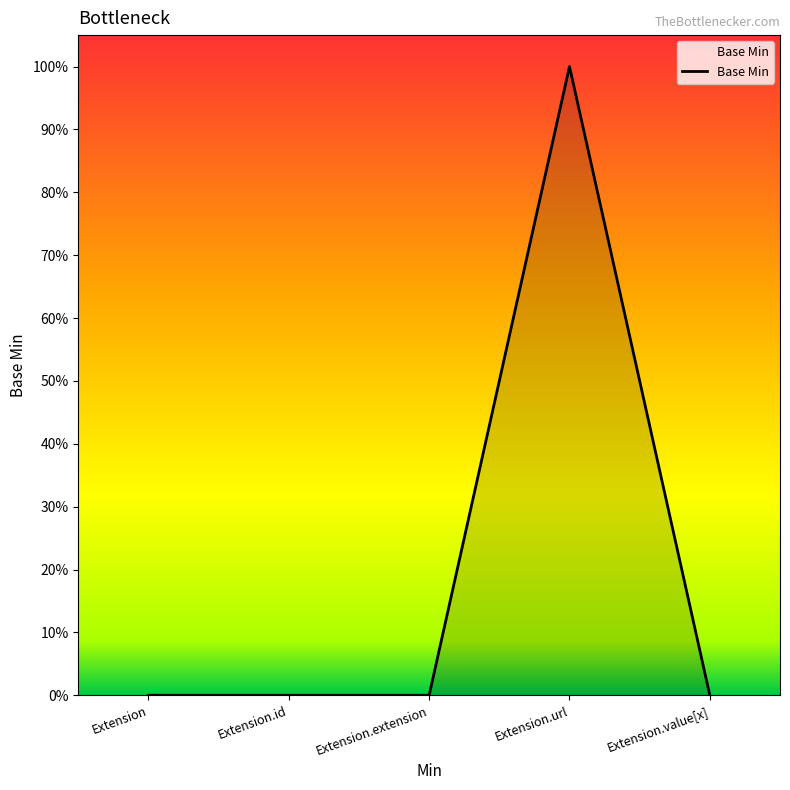

Does the chart display data point markers on the line(s)?

No